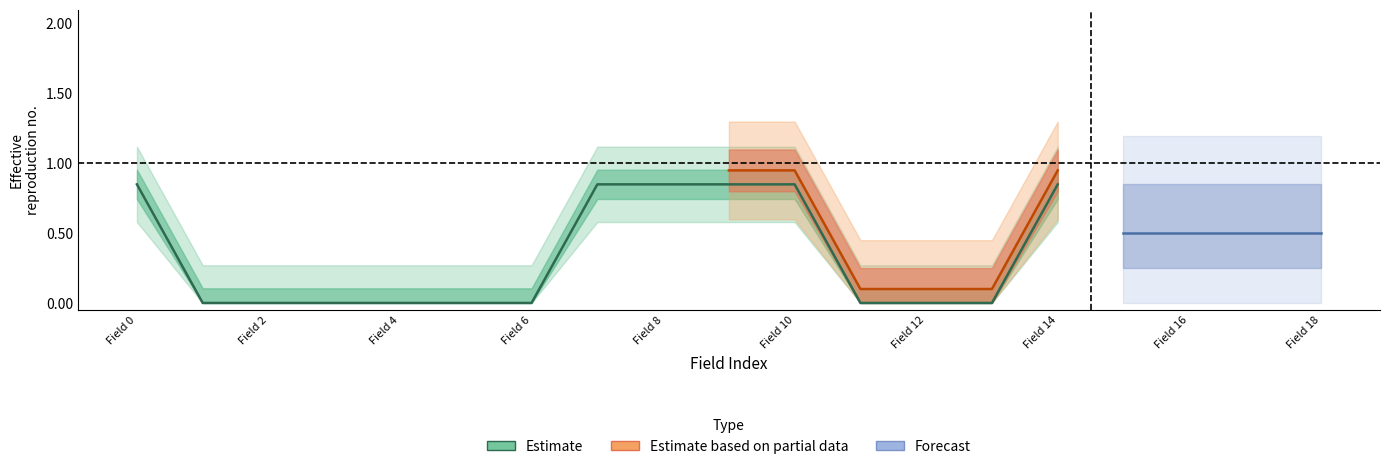

How many values in the Min series exceed 0?

6